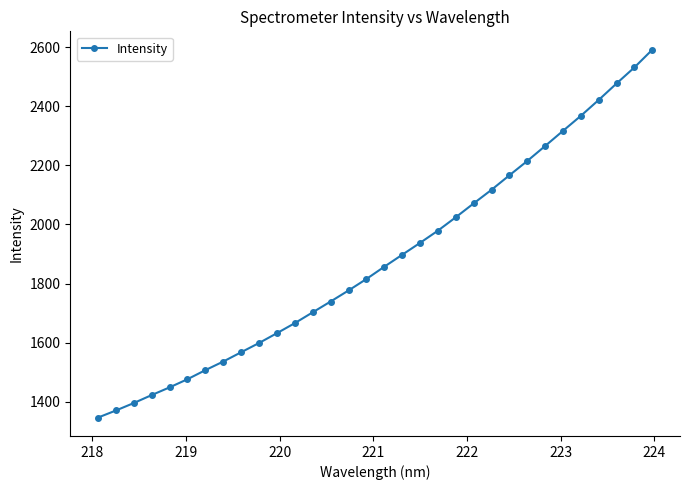

How many lines are shown in the chart?

1